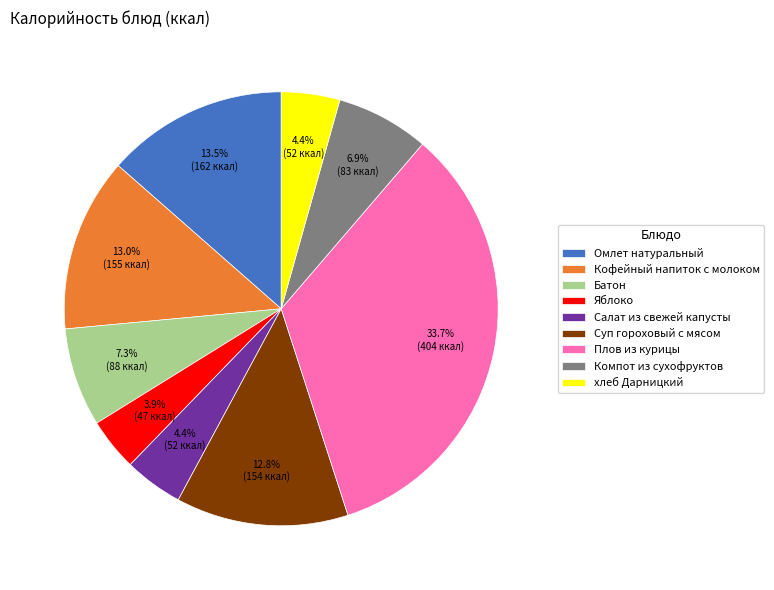

Does хлеб Дарницкий account for over 50% of the chart?

No